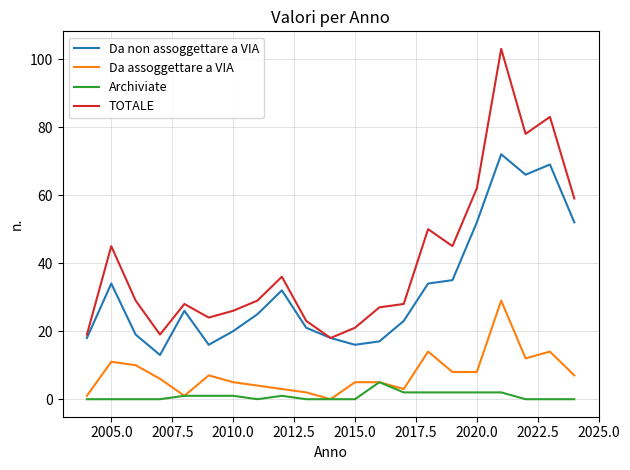

True or false: TOTALE and Archiviate intersect in this chart.

False